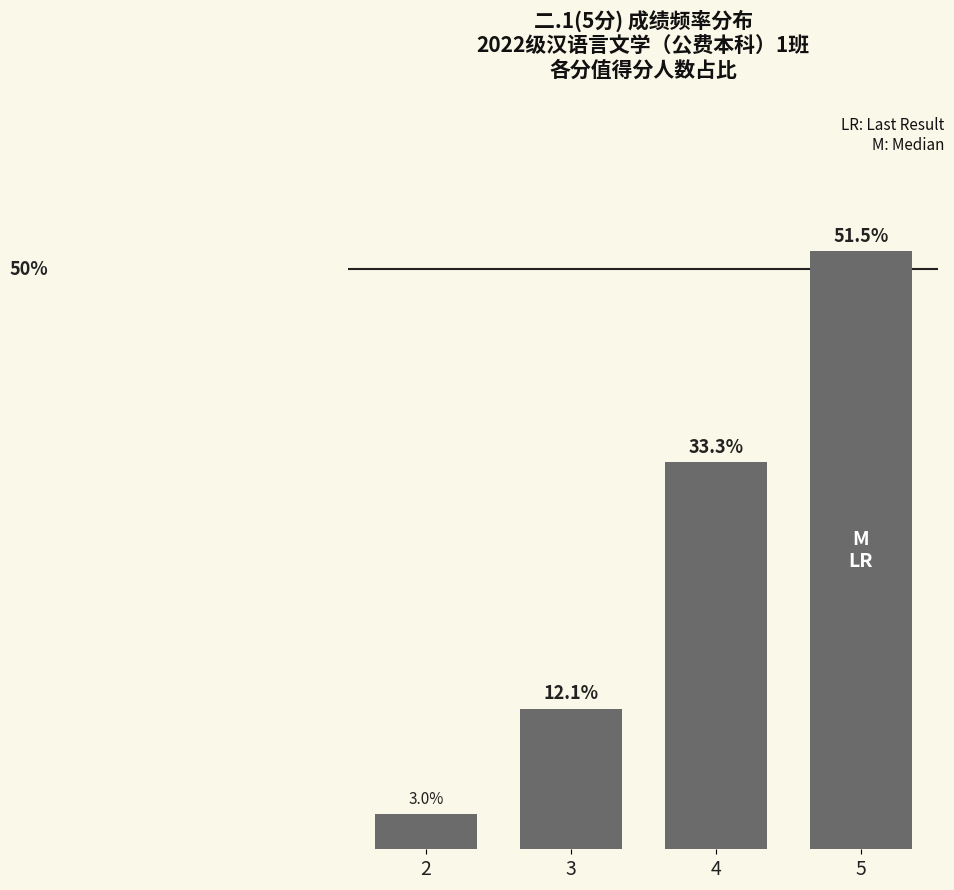

Rank the categories by value from lowest to highest.

2, 3, 4, 5